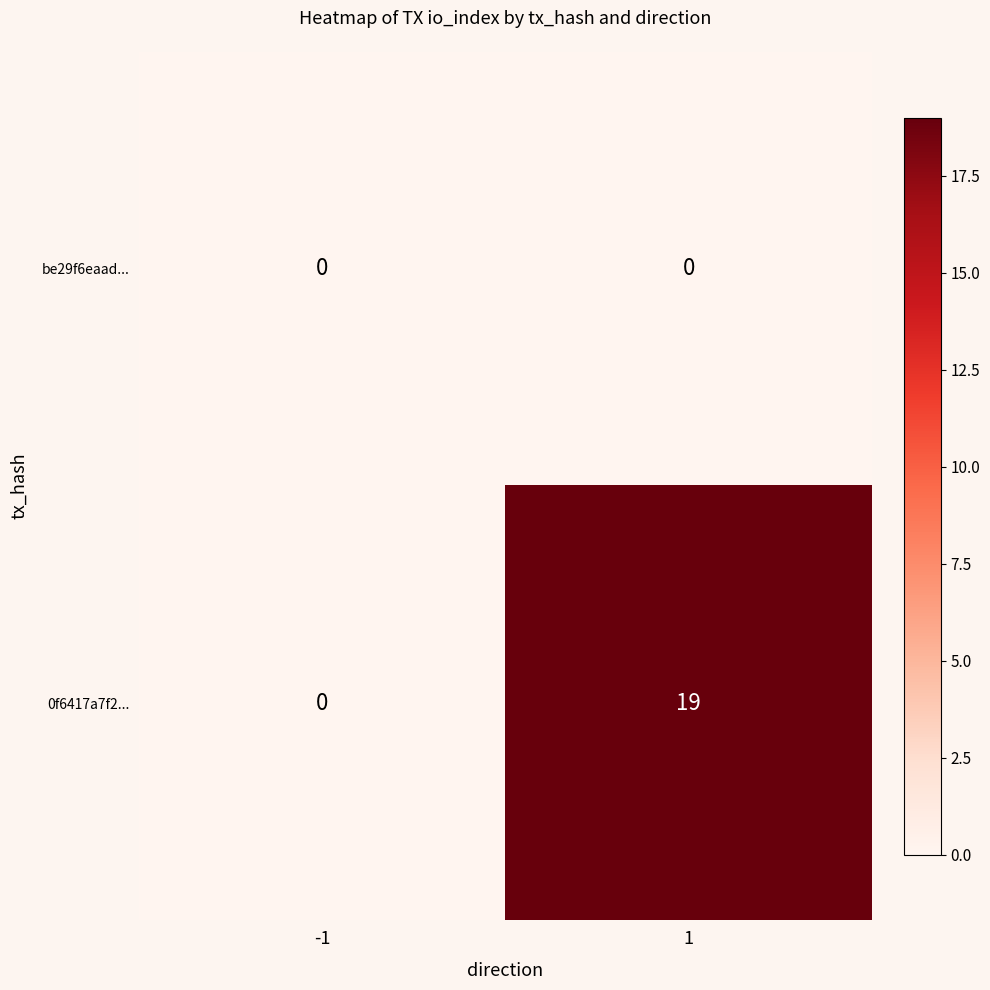

What is the sum of all 0f6417a7f2... values?

19